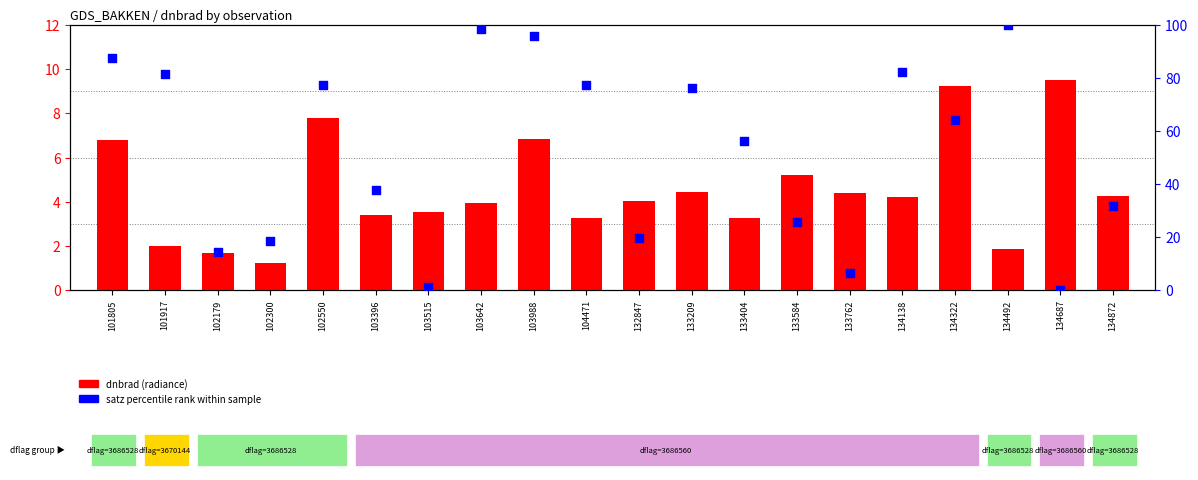

At which category is the sum across all series the highest?

103988